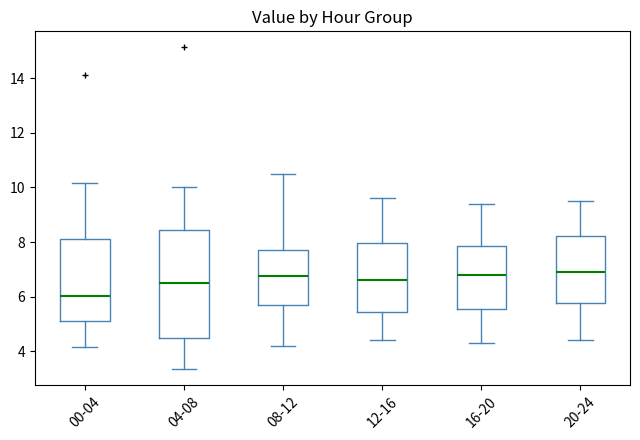

Reading left to right, read every box against the y-axis: the position of its median line, the range the box covers, and the ends of its whiskers. The values are not printed on the chart, so give them approximately, as read against the axis.

00-04: median 6.0, box 5.2 to 8.0, whiskers 4.2 to 10.2
04-08: median 6.6, box 4.6 to 8.4, whiskers 3.4 to 10.0
08-12: median 6.8, box 5.8 to 7.8, whiskers 4.2 to 10.6
12-16: median 6.6, box 5.4 to 8.0, whiskers 4.4 to 9.6
16-20: median 6.8, box 5.6 to 7.8, whiskers 4.4 to 9.4
20-24: median 7.0, box 5.8 to 8.2, whiskers 4.4 to 9.6